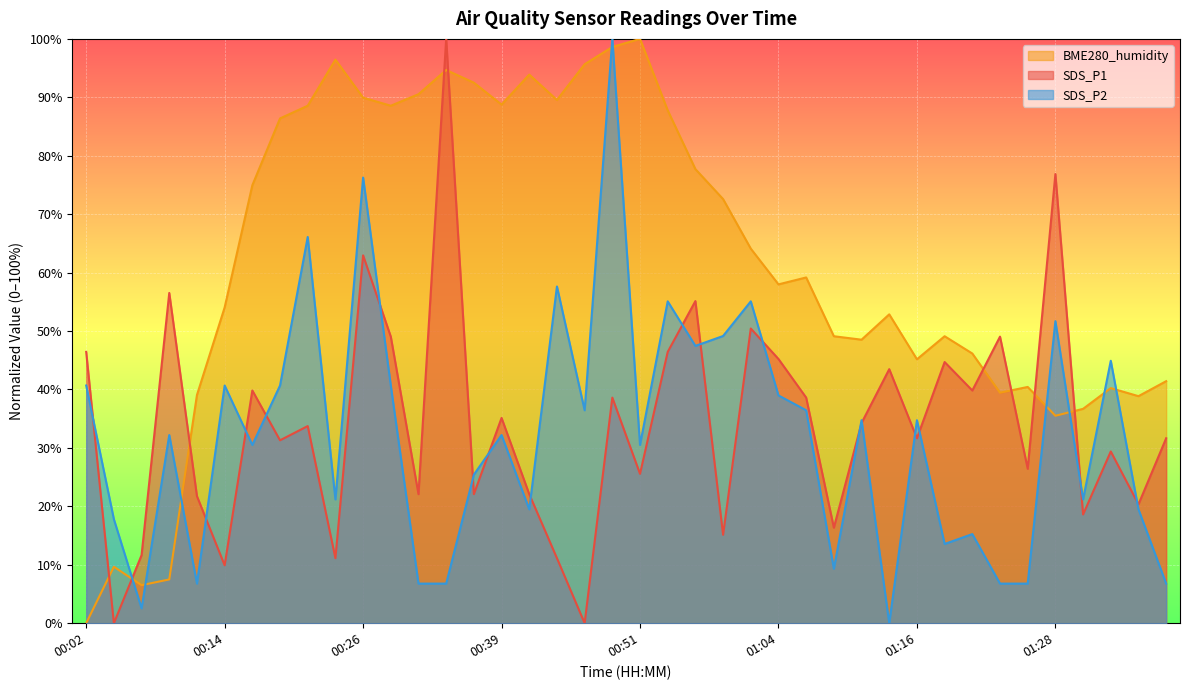

In SDS_P2, how many points are lower than both neighbors (excluding endpoints)?

12